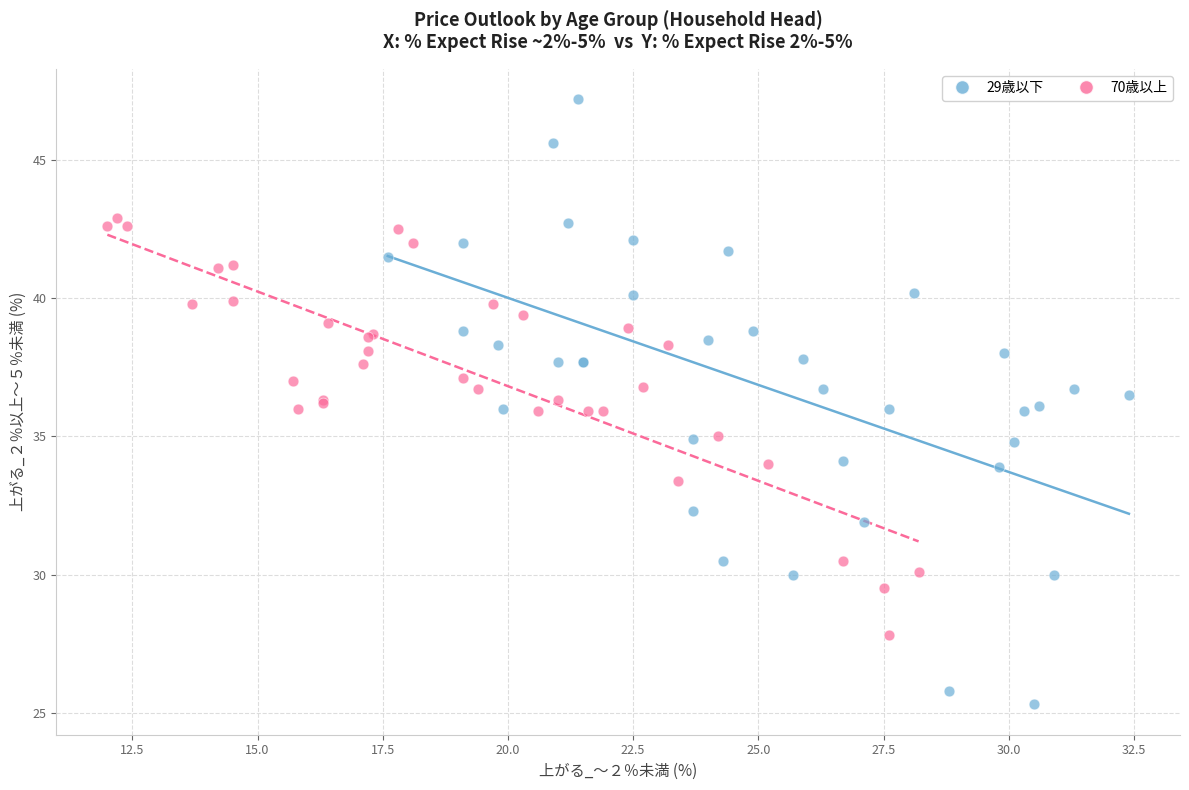

Which series reaches the maximum Y coordinate?

29歳以下